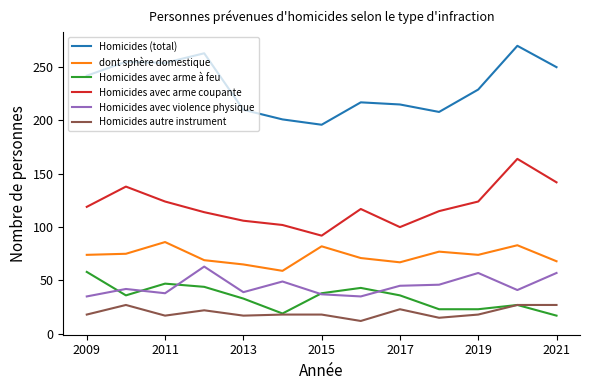

How many distinct data groups are displayed?

6